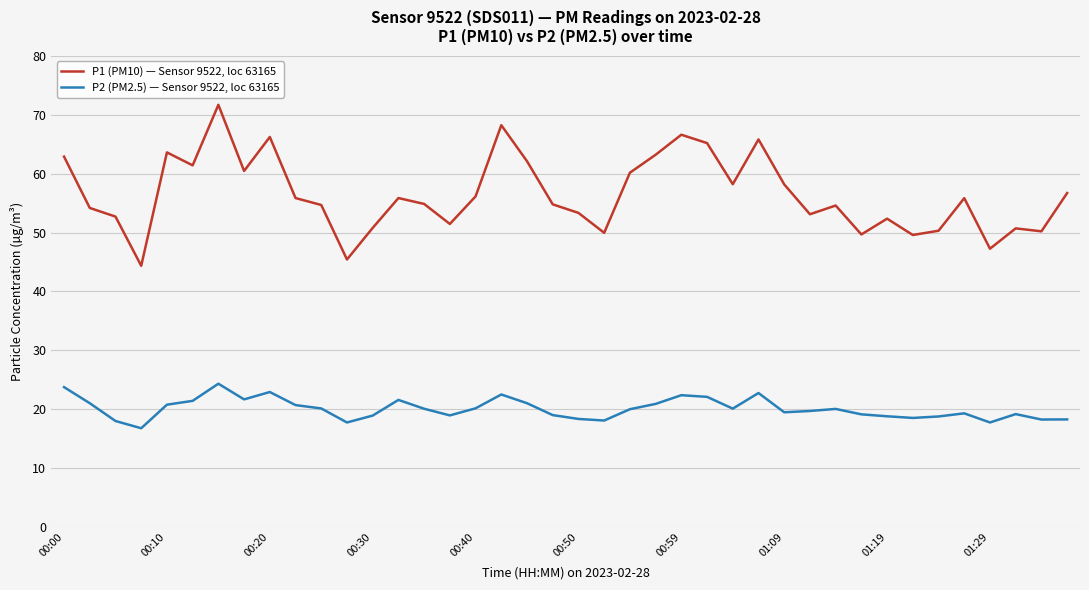

True or false: P2 (PM2.5) — Sensor 9522, loc 63165 has more than 1 interior local peaks.

True